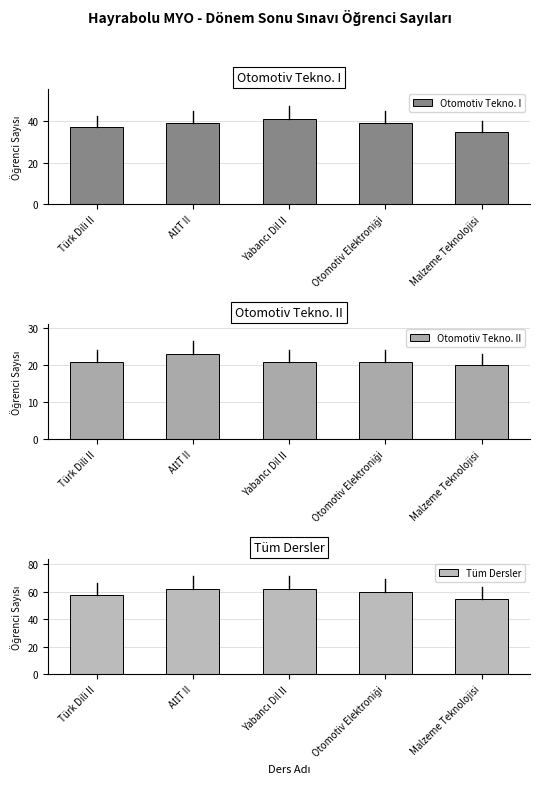

What is the smallest value displayed?

20